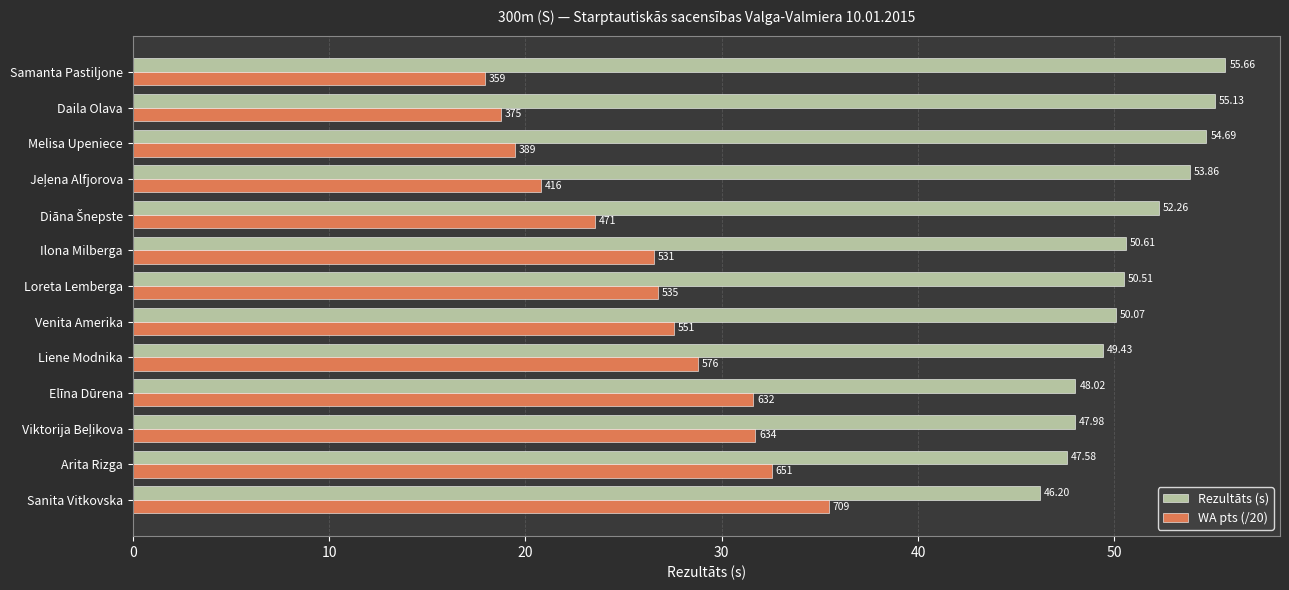

What is the spread (max minus min) of values at Arita Rizga?

15.0